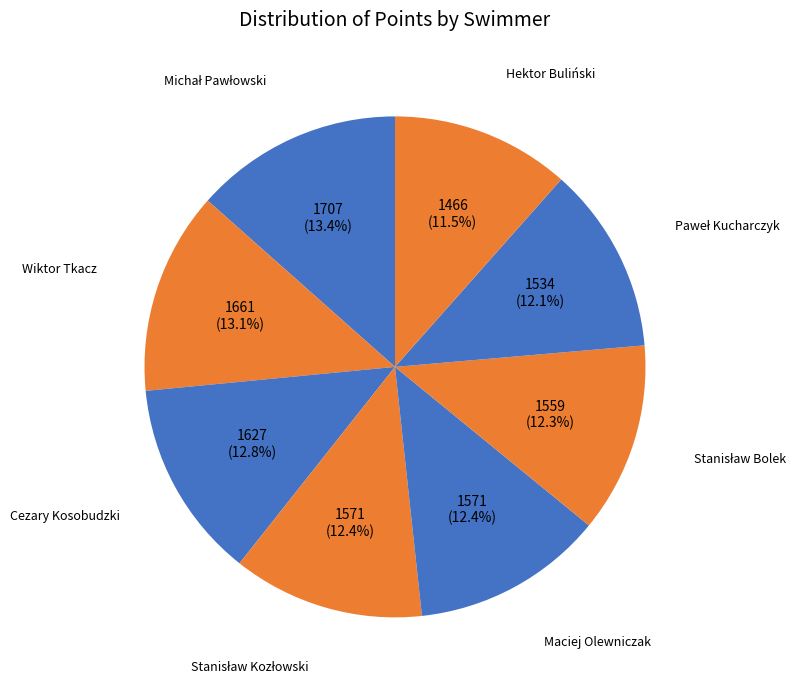

Count the number of slices in the pie.

8